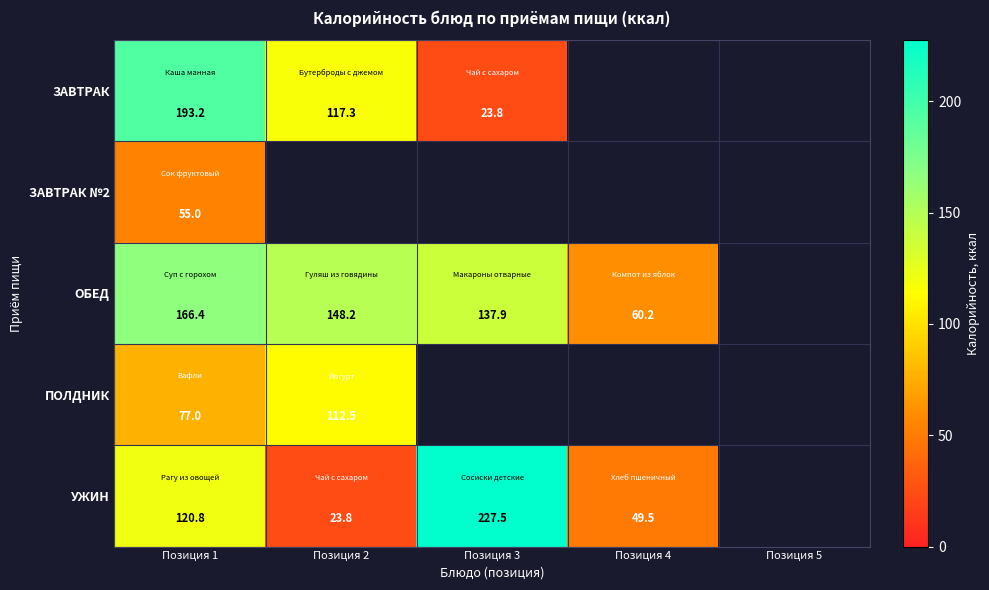

The value of УЖИН at Позиция 3 is 227.5. True or false?

True